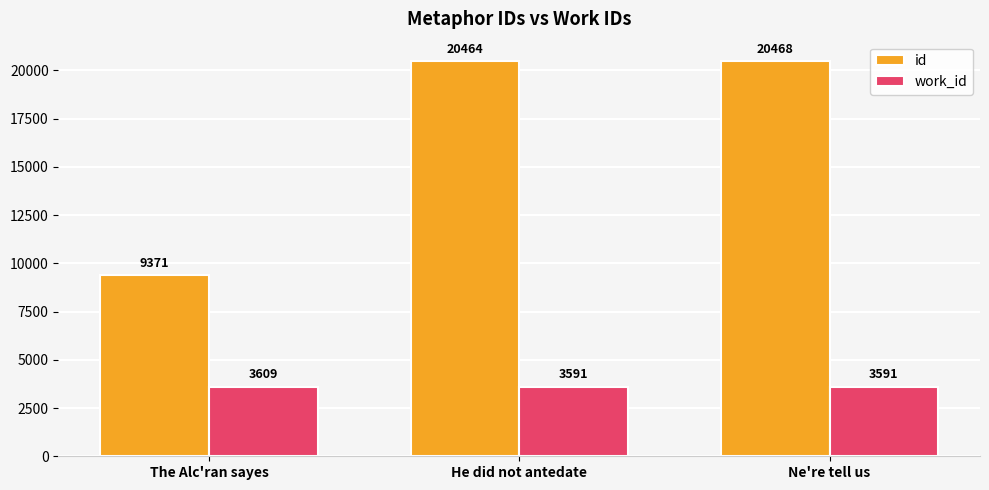

What is the difference between the maximum and minimum values in the work_id series?

18